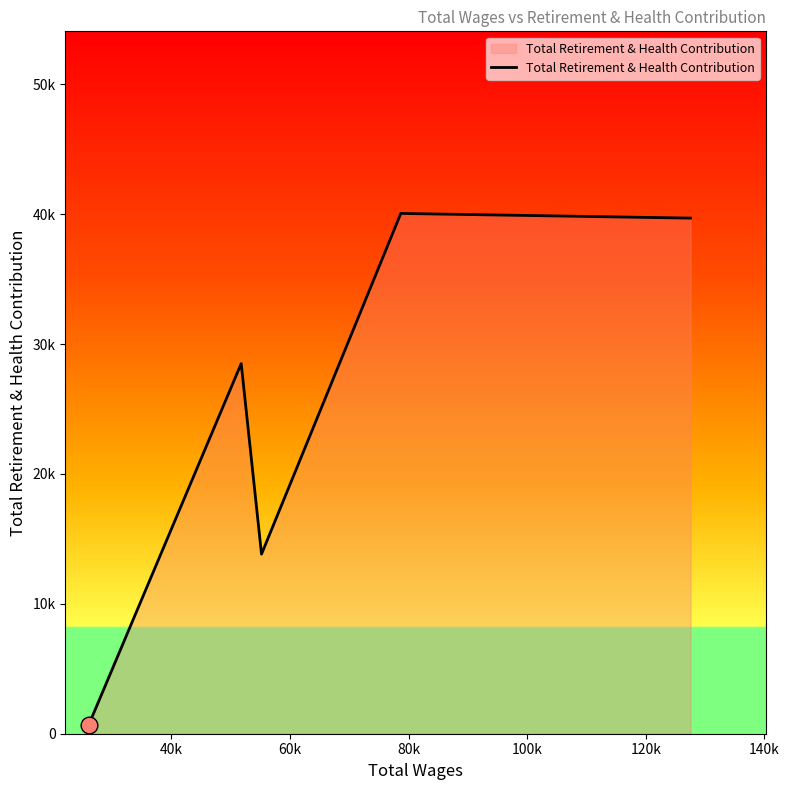

Is this an area chart (filled region under the line)?

Yes